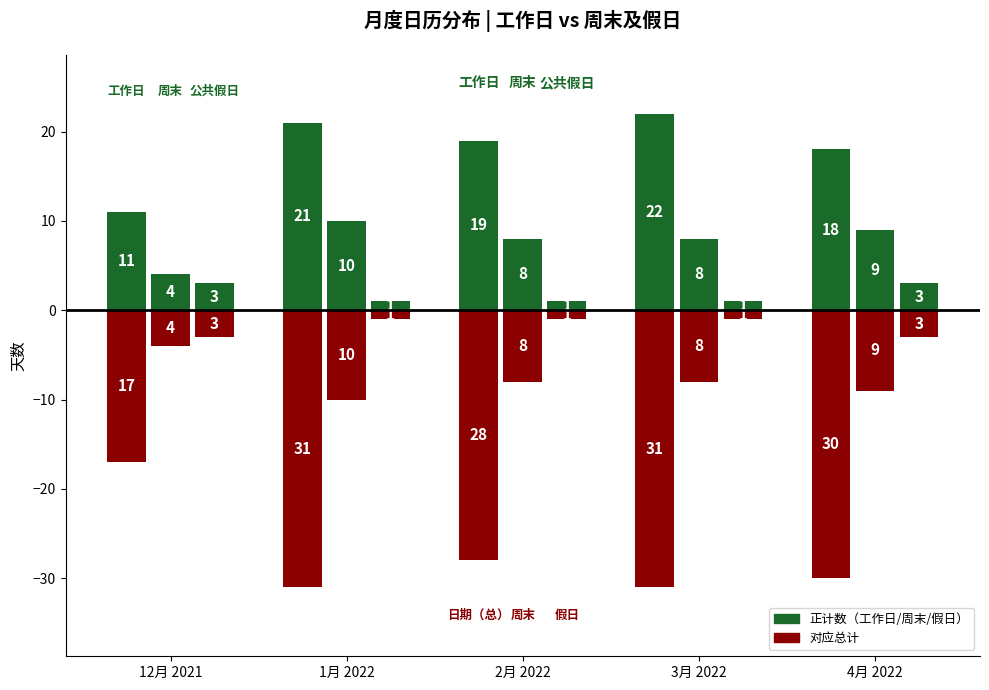

What is the average value of the 周末 series?

8